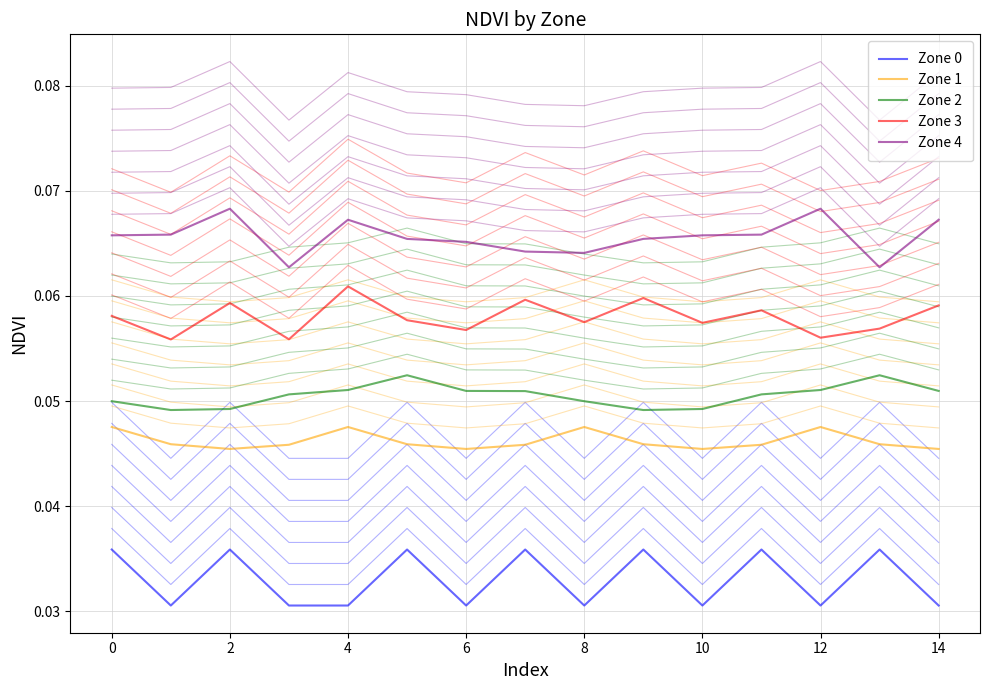

At which category does the chart reach its peak across all series?

2